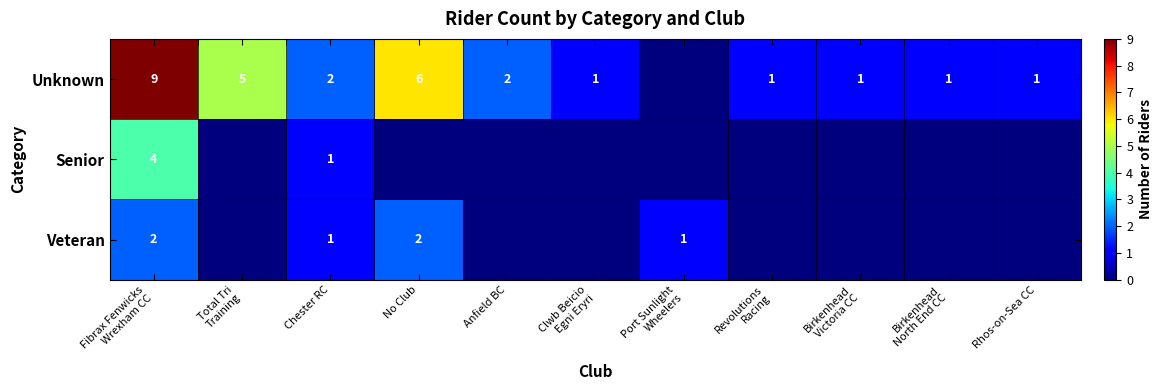

What is the total value across all series at Chester RC?

4